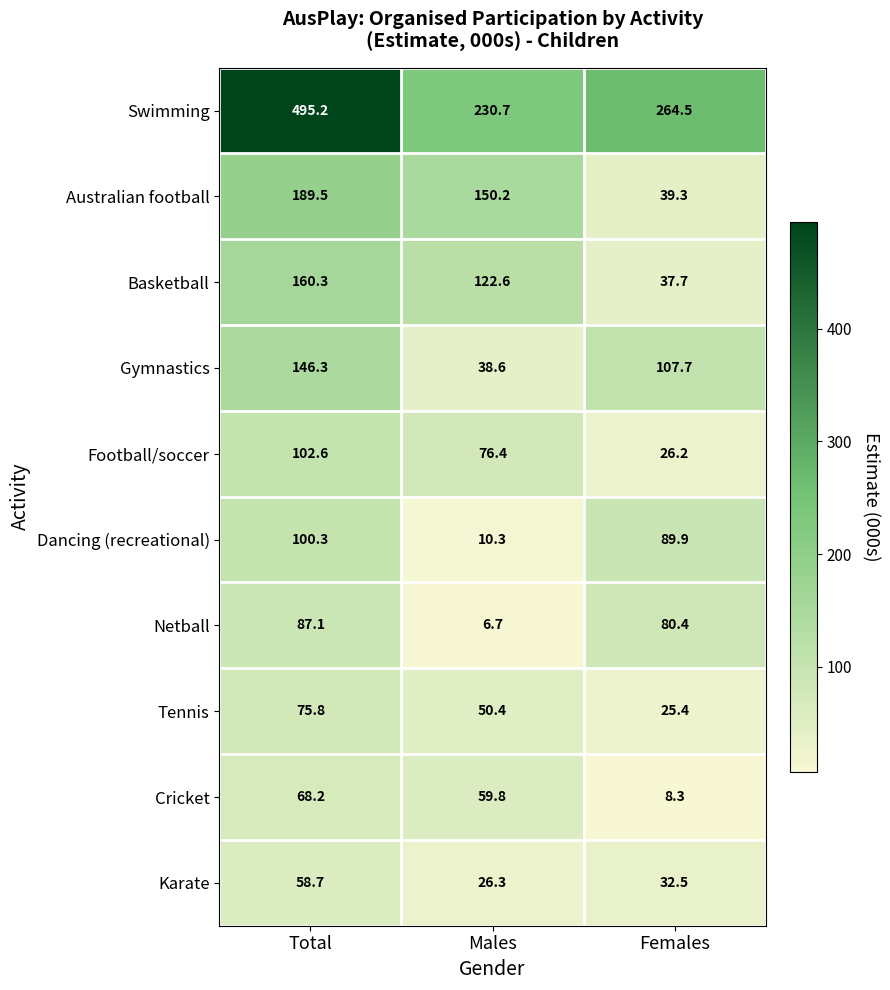

At which label does Dancing (recreational) first exceed 89?

Total